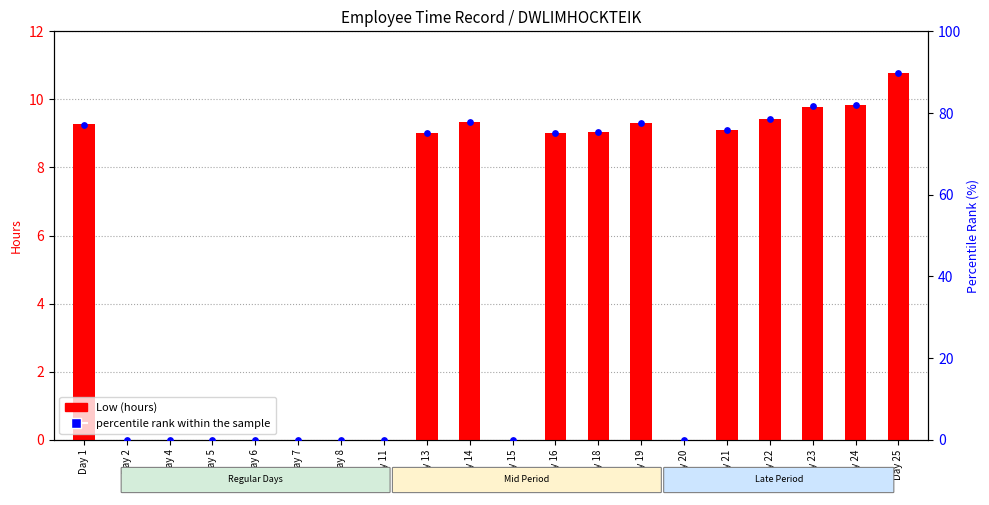

Which series contains the lowest Y value?

Low (hours)